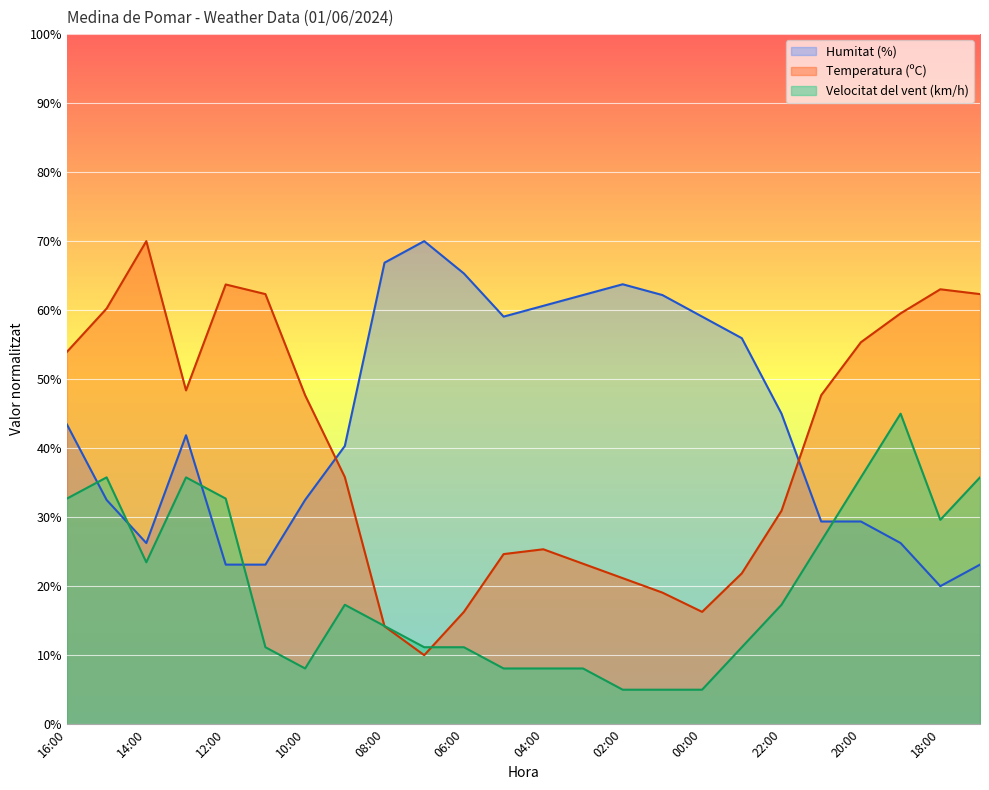

Where is Temperatura (ºC) nearest to the value 40?

09:00